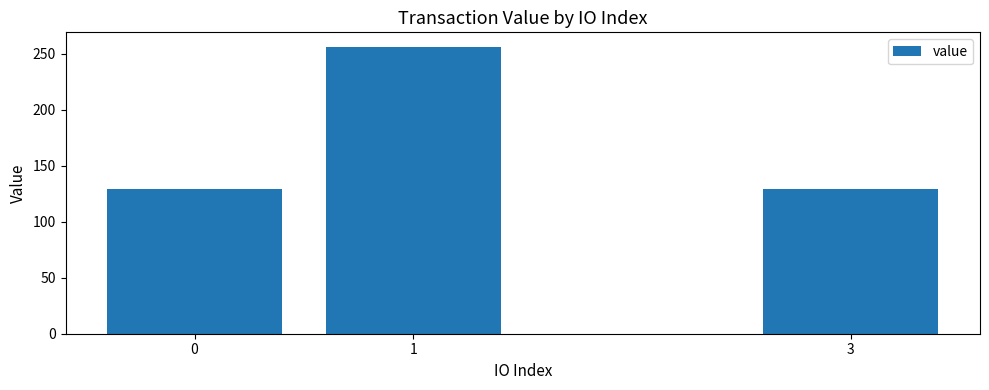

True or false: the data shows 85.6 at 0.

False